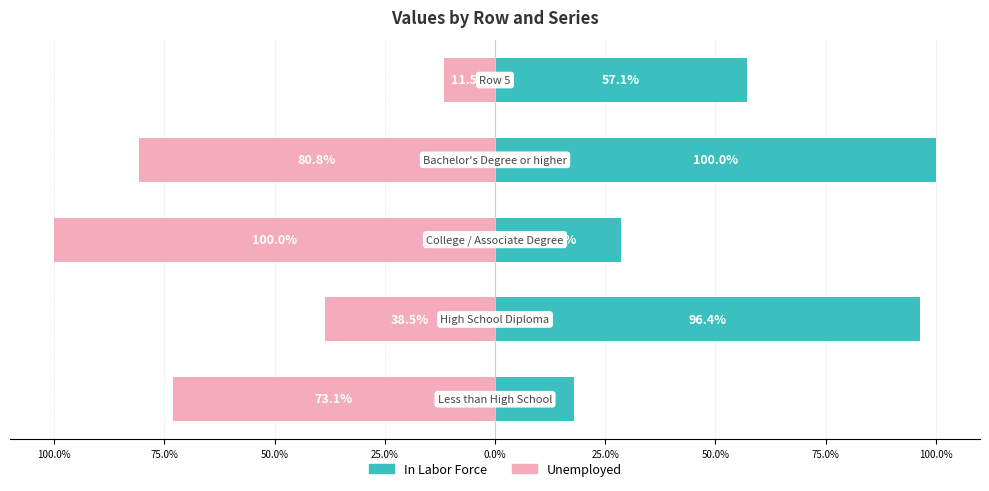

How many values in the Unemployed series exceed -73?

2